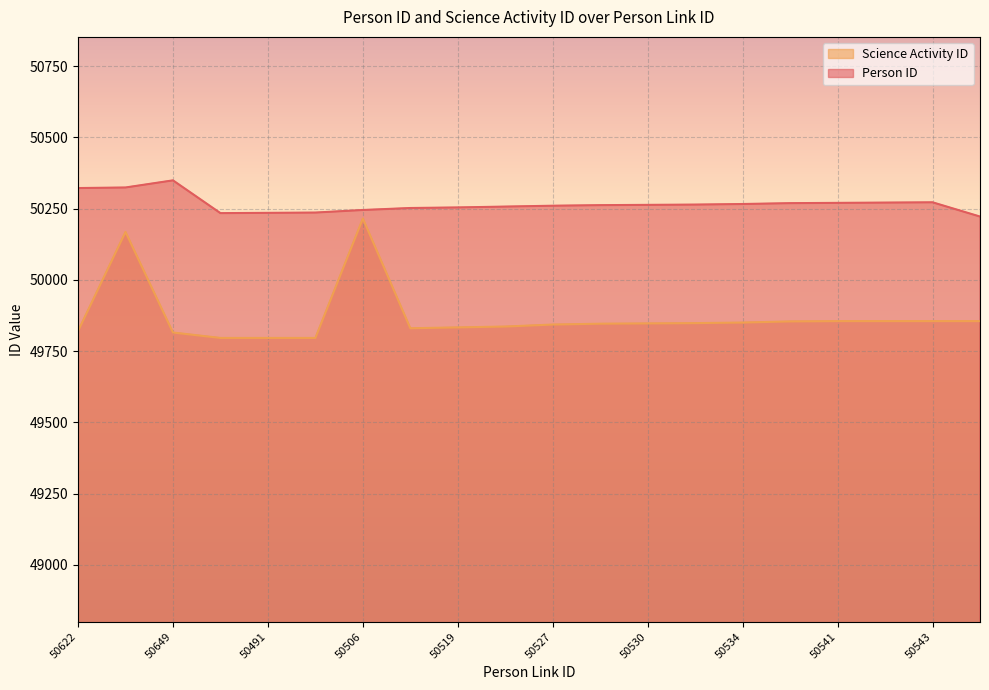

Is the value of Person ID at 50491 greater than the value of Science Activity ID at 50466?

Yes